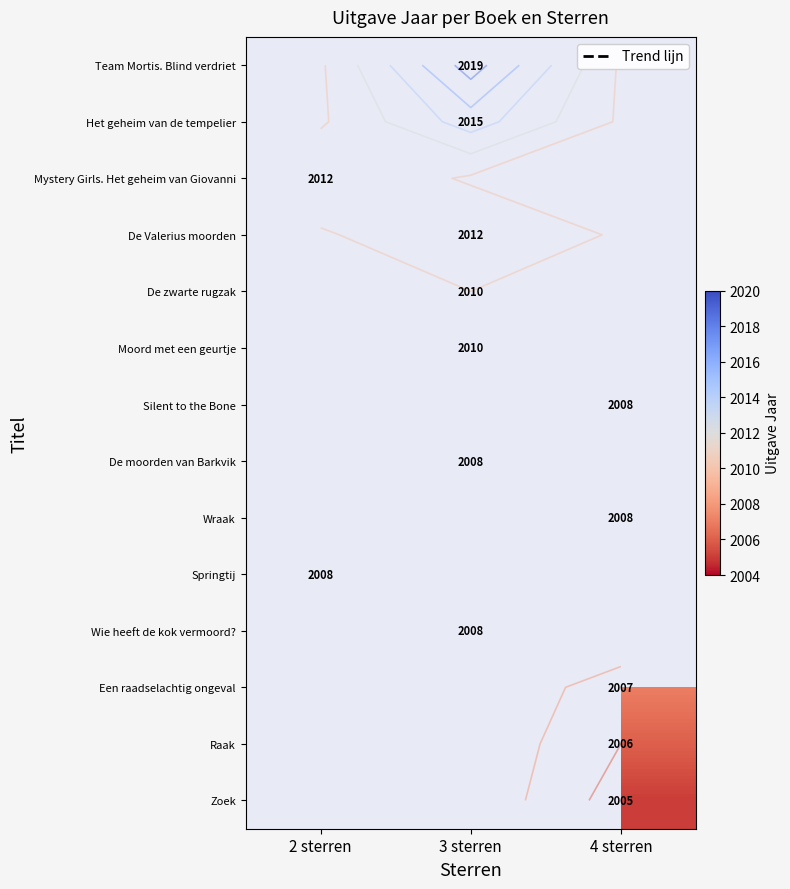

What is the maximum value shown in the chart?

2019.0